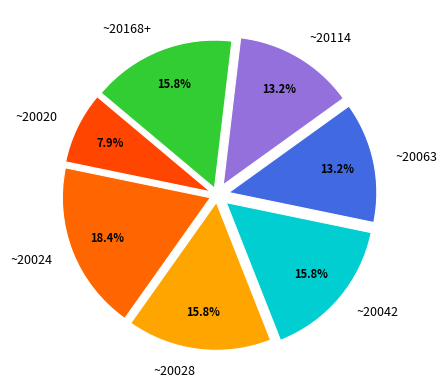

Between ~20114 and ~20042, which is larger?

~20042